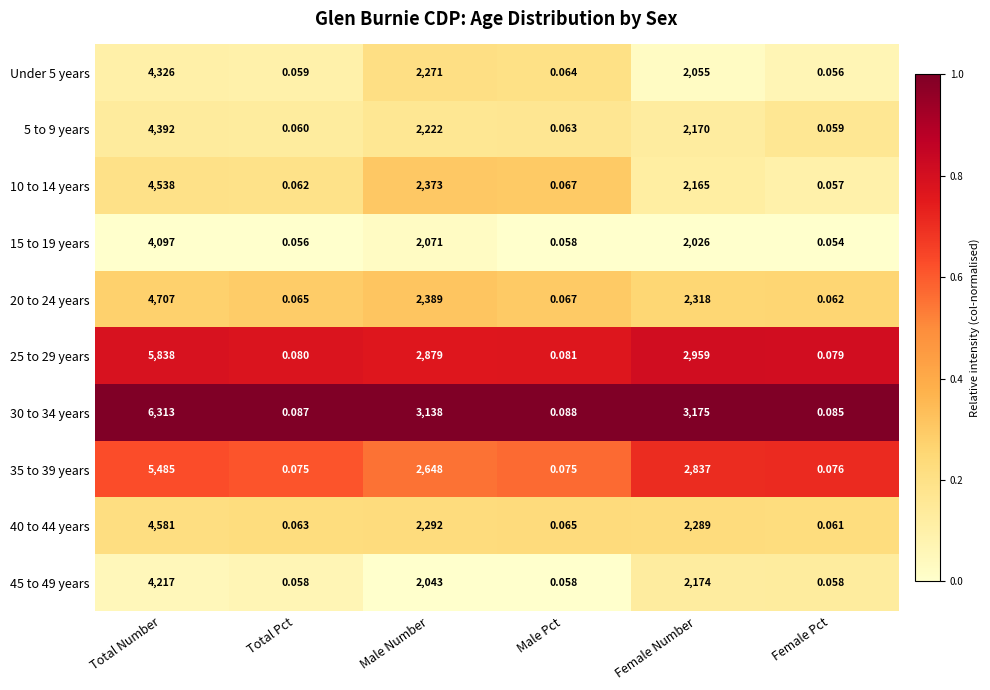

Which series has the largest range (max minus min)?

30 to 34 years